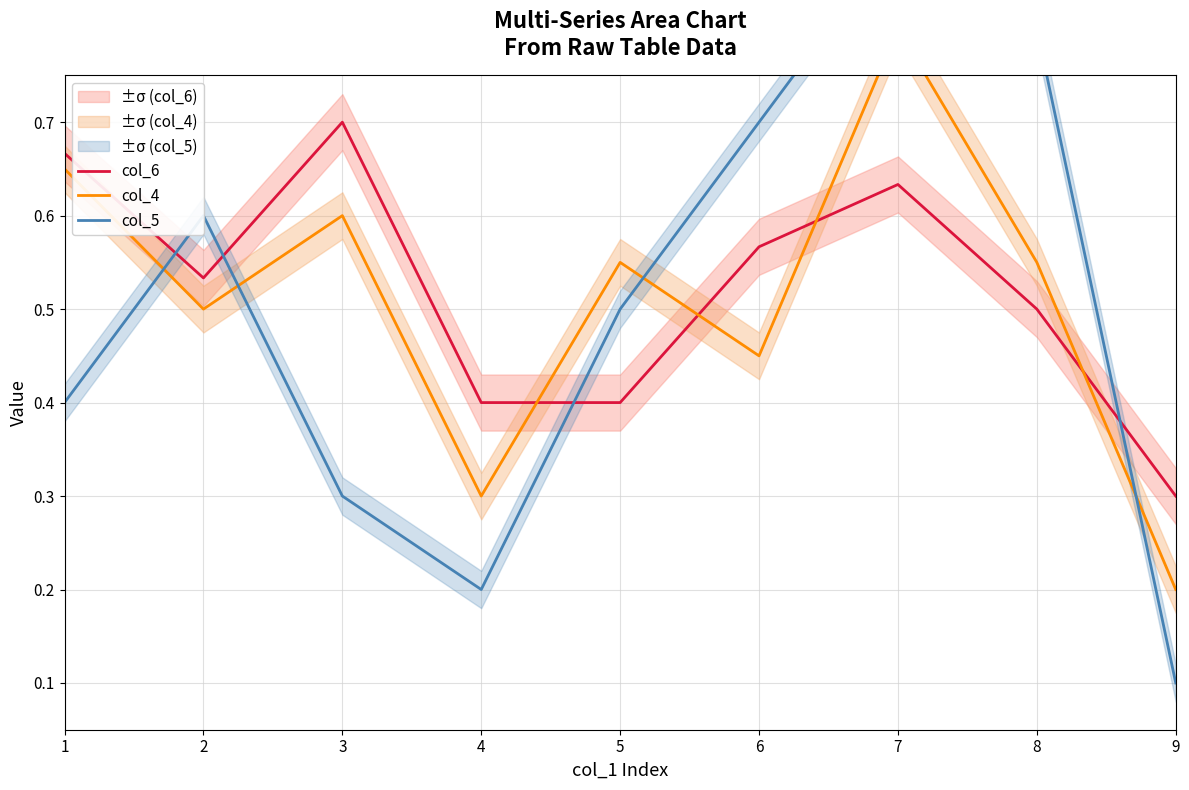

At how many categories does at least one series exceed 0?

9